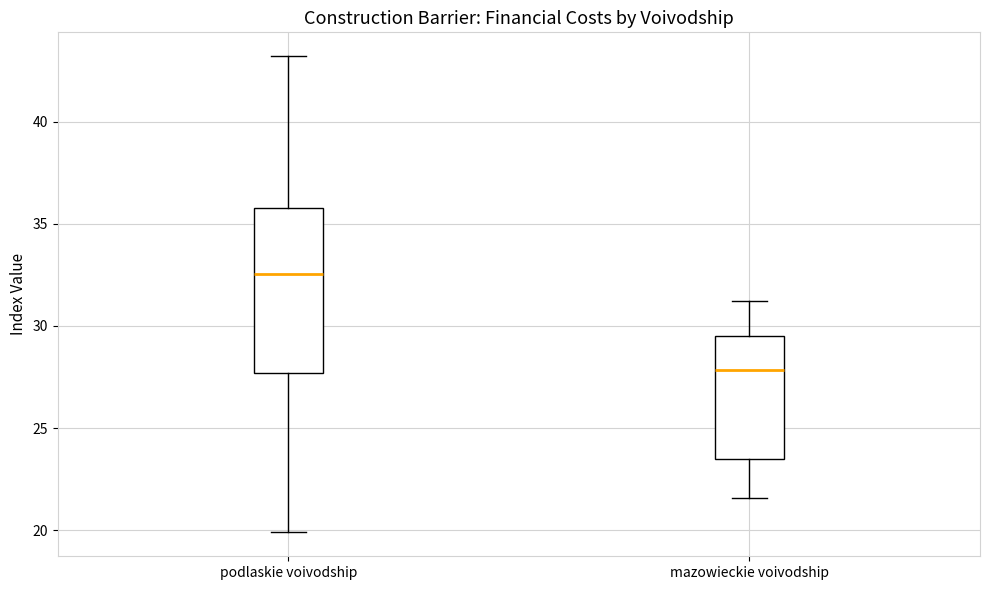

Reading left to right, transcribe this box plot: for each box, give where its median line is, the range the box spans, and where its two whiskers end, as read against the y-axis. The values are not printed on the chart, so give them approximately, as read against the axis.

podlaskie voivodship: median 32.5, box 27.5 to 36.0, whiskers 20.0 to 43.0
mazowieckie voivodship: median 28.0, box 23.5 to 29.5, whiskers 21.5 to 31.0